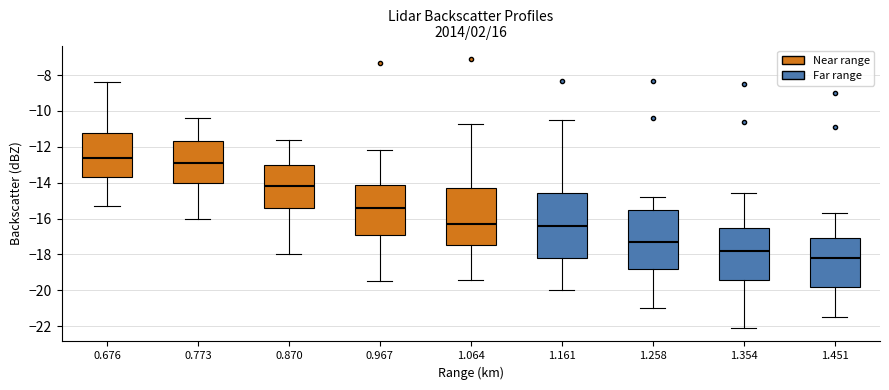

Reading left to right, transcribe this box plot: for each box, give where its median line is, the range the box spans, and where its two whiskers end, as read against the y-axis. The values are not printed on the chart, so give them approximately, as read against the axis.

0.676: median -12.6, box -13.6 to -11.2, whiskers -15.2 to -8.4
0.773: median -12.8, box -14.0 to -11.6, whiskers -16.0 to -10.4
0.870: median -14.2, box -15.4 to -13.0, whiskers -18.0 to -11.6
0.967: median -15.4, box -17.0 to -14.2, whiskers -19.4 to -12.2
1.064: median -16.2, box -17.4 to -14.2, whiskers -19.4 to -10.6
1.161: median -16.4, box -18.2 to -14.6, whiskers -20.0 to -10.4
1.258: median -17.2, box -18.8 to -15.4, whiskers -21.0 to -14.8
1.354: median -17.8, box -19.4 to -16.4, whiskers -22.0 to -14.6
1.451: median -18.2, box -19.8 to -17.0, whiskers -21.4 to -15.6